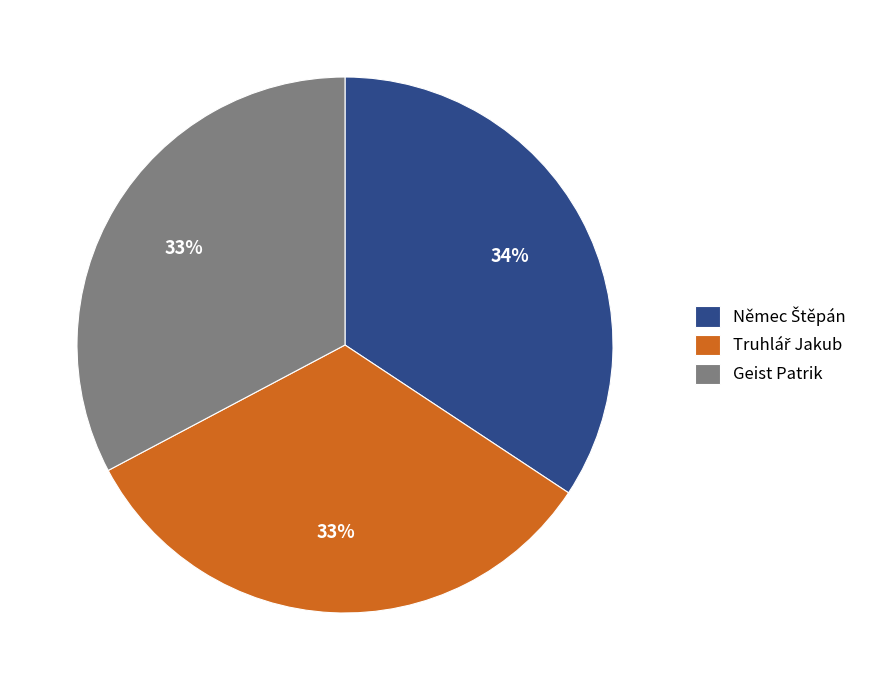

Does any single category account for the majority?

No